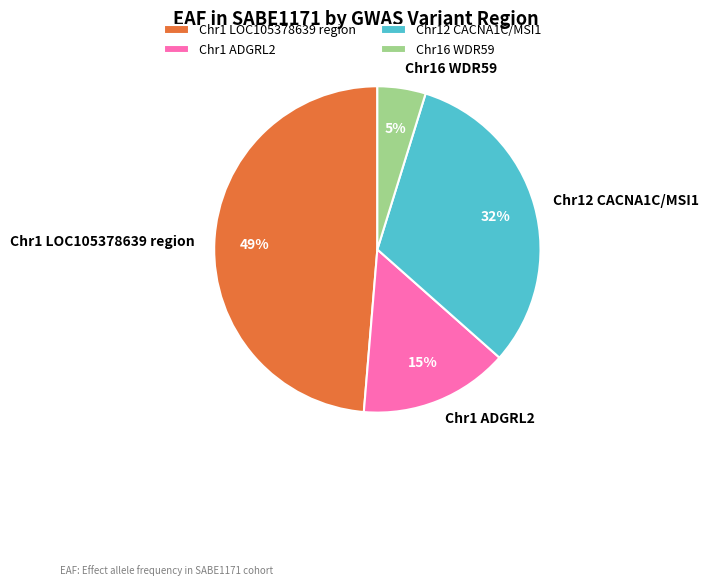

How many slices are in this pie chart?

4